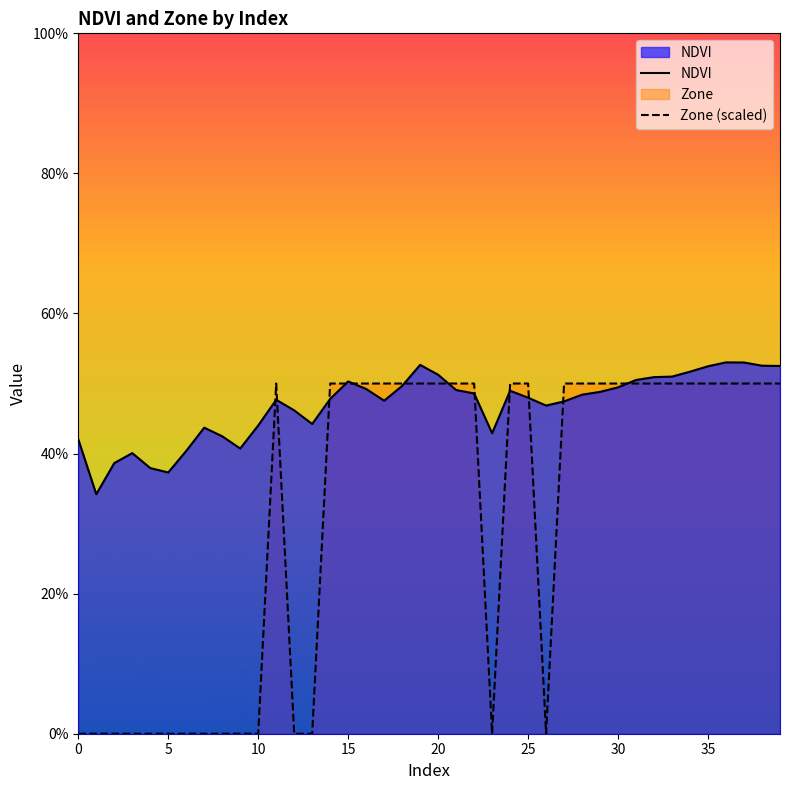

At which category does the chart reach its peak across all series?

36